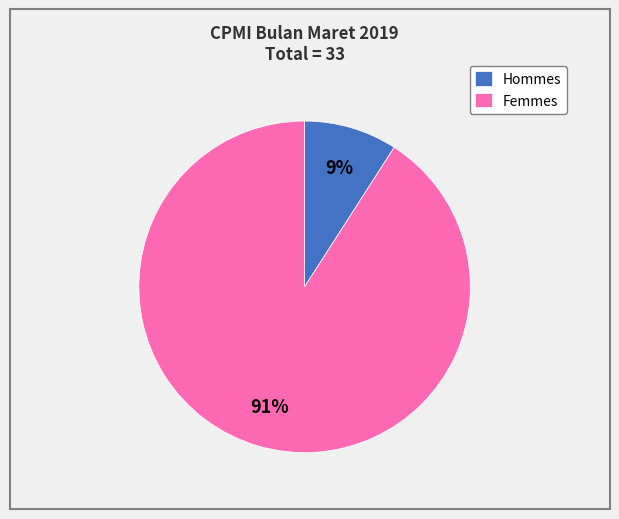

Do Hommes and Femmes together represent more than half of the pie?

Yes